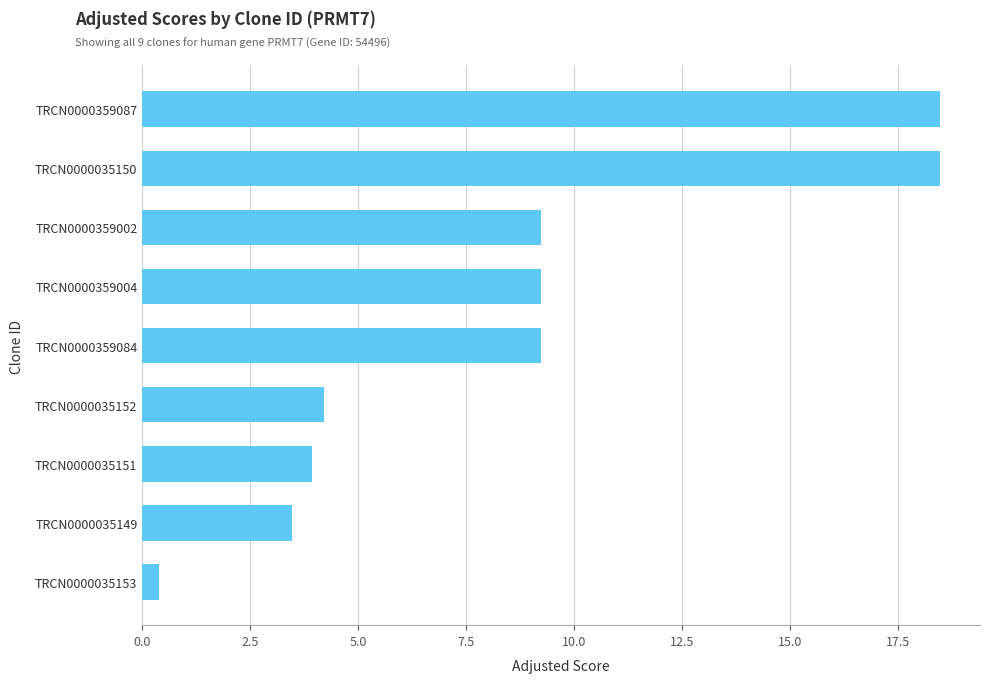

What is the average value?

8.5